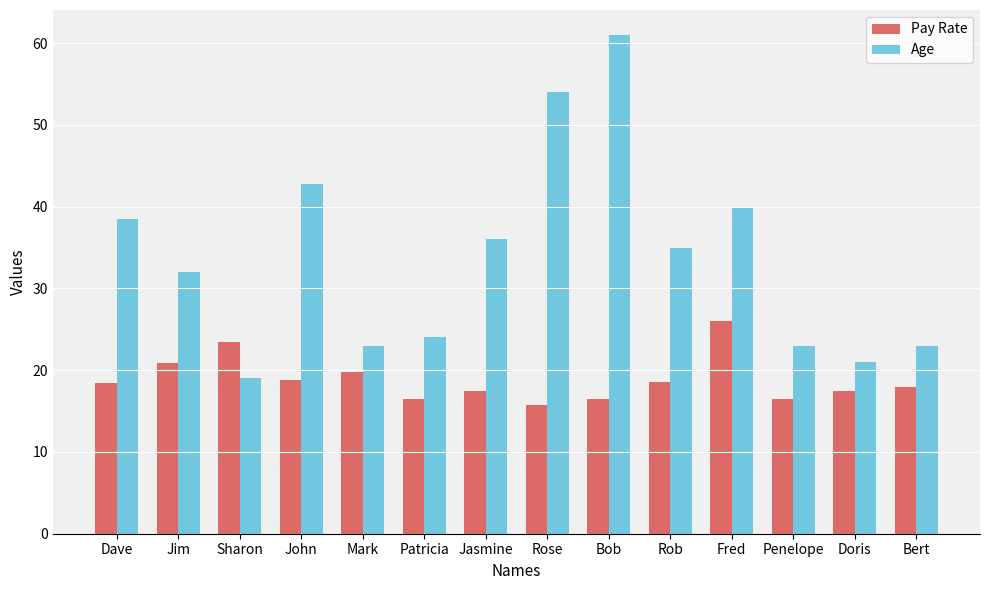

What value does the Pay Rate series have at Jasmine?

17.5